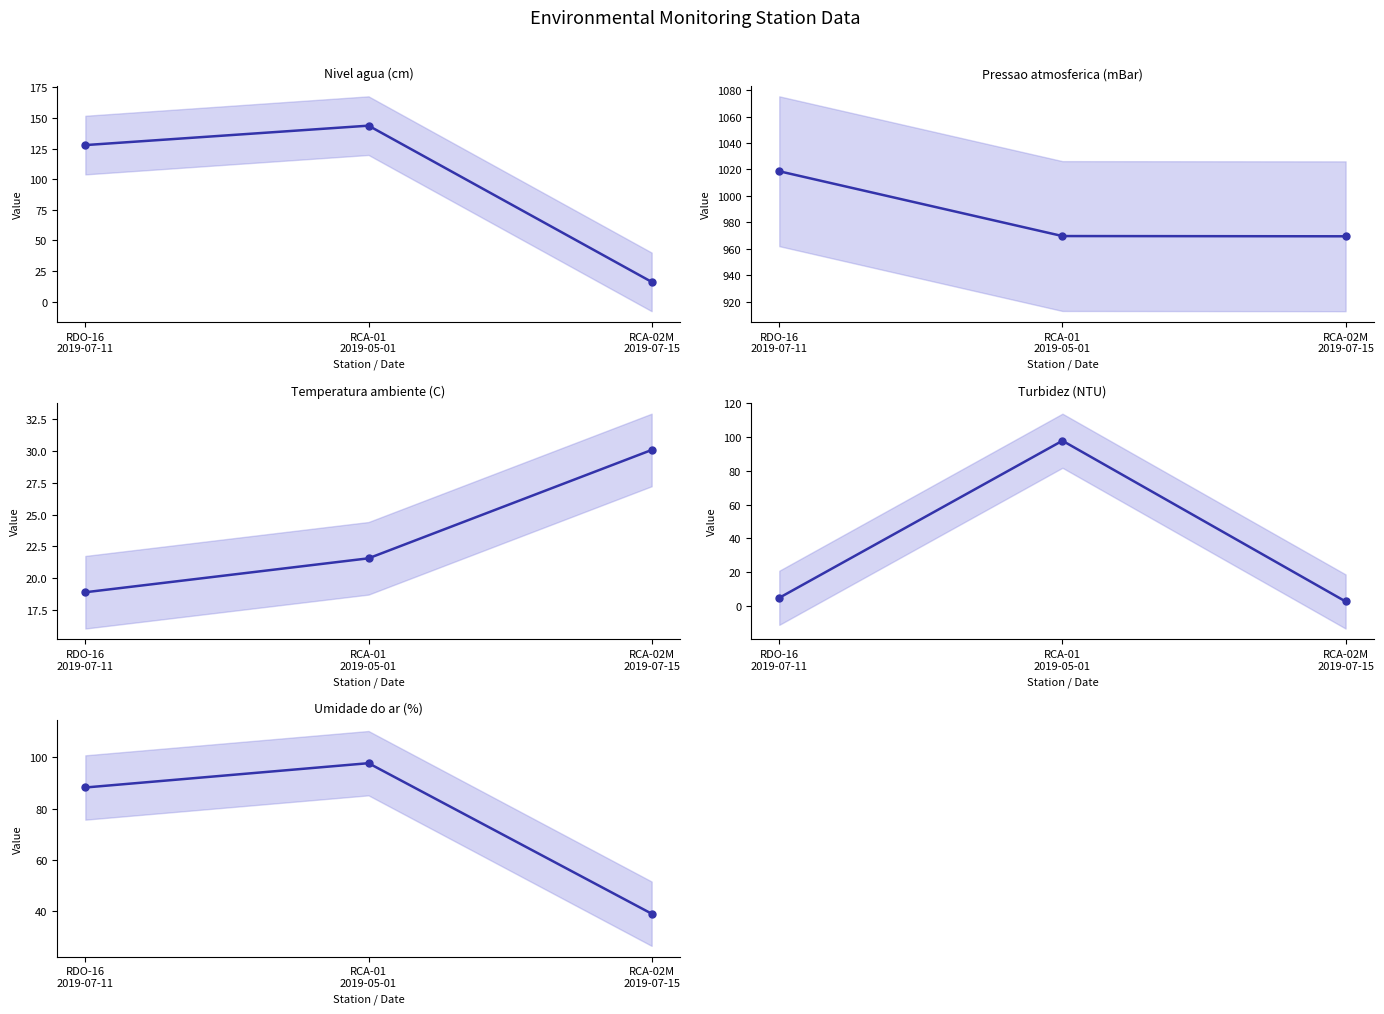

Where does the Turbidez (NTU) series first go above 4?

RDO-16
2019-07-11